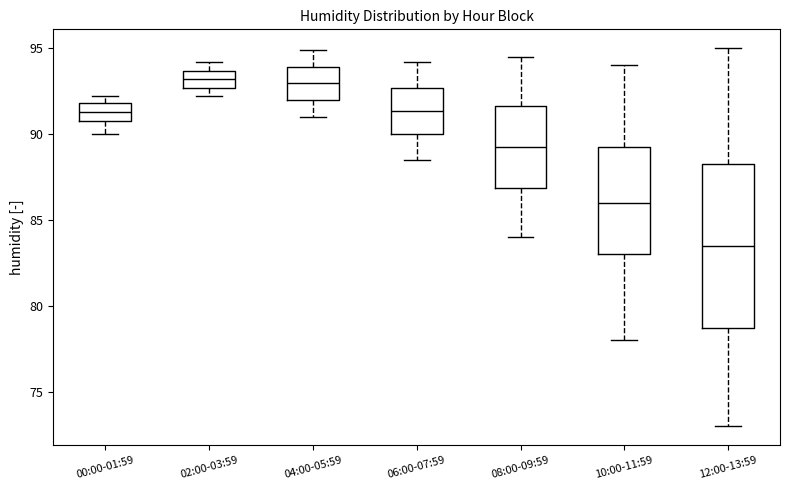

Comparing the boxes themselves (not the whiskers), which one is the tallest?

12:00-13:59